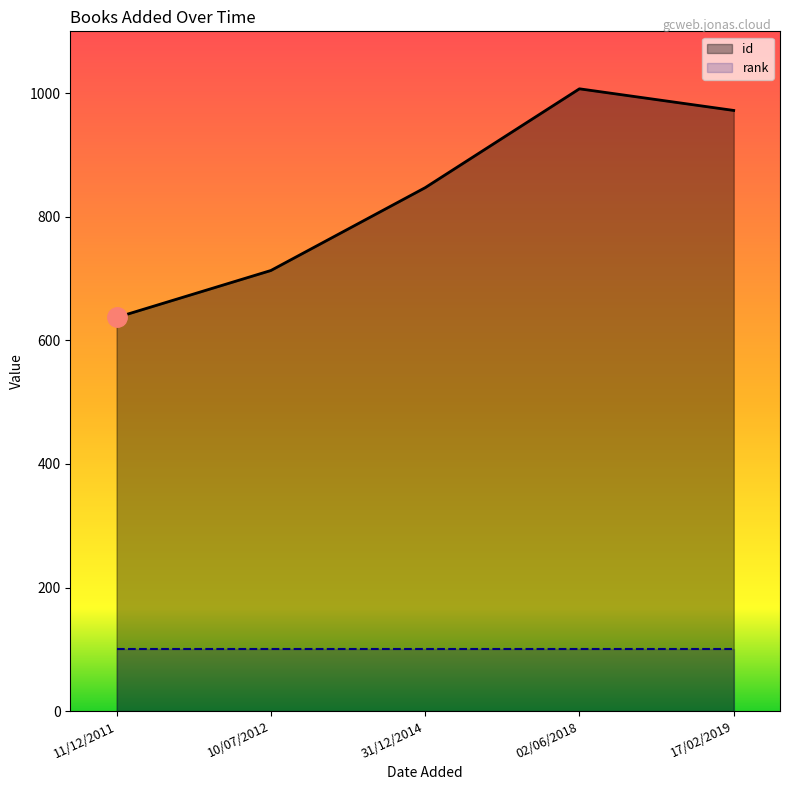

The value at 31/12/2014 is 334. True or false?

False